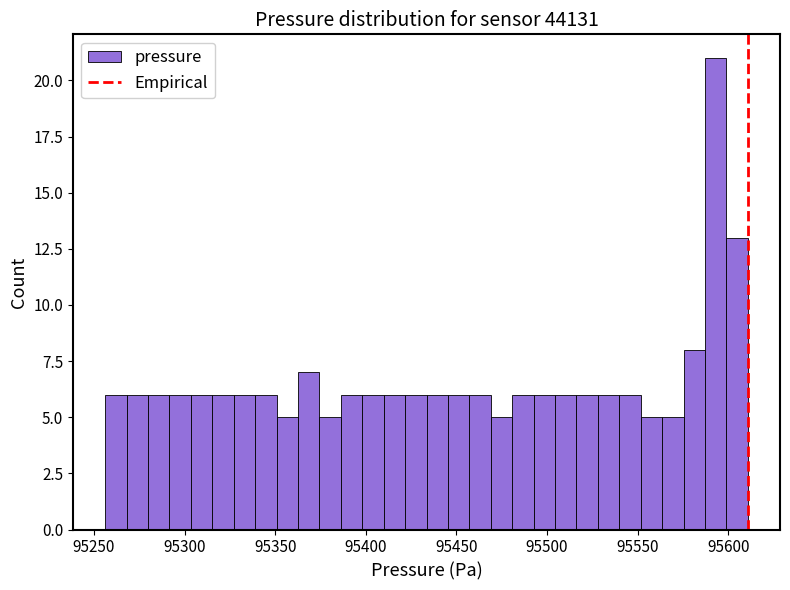

Read against the x-axis, roughly where is the centre of the tallest bar?

95595